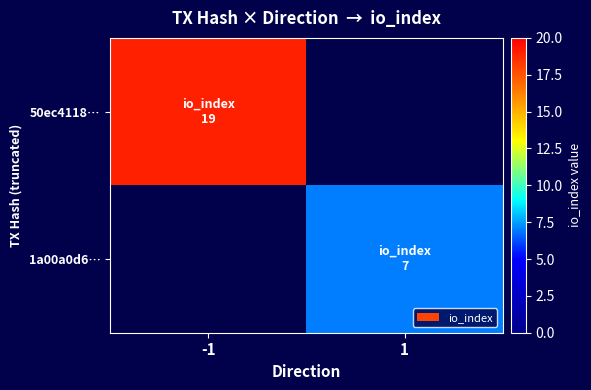

The value of 50ec4118… at -1 is 32.6. True or false?

False